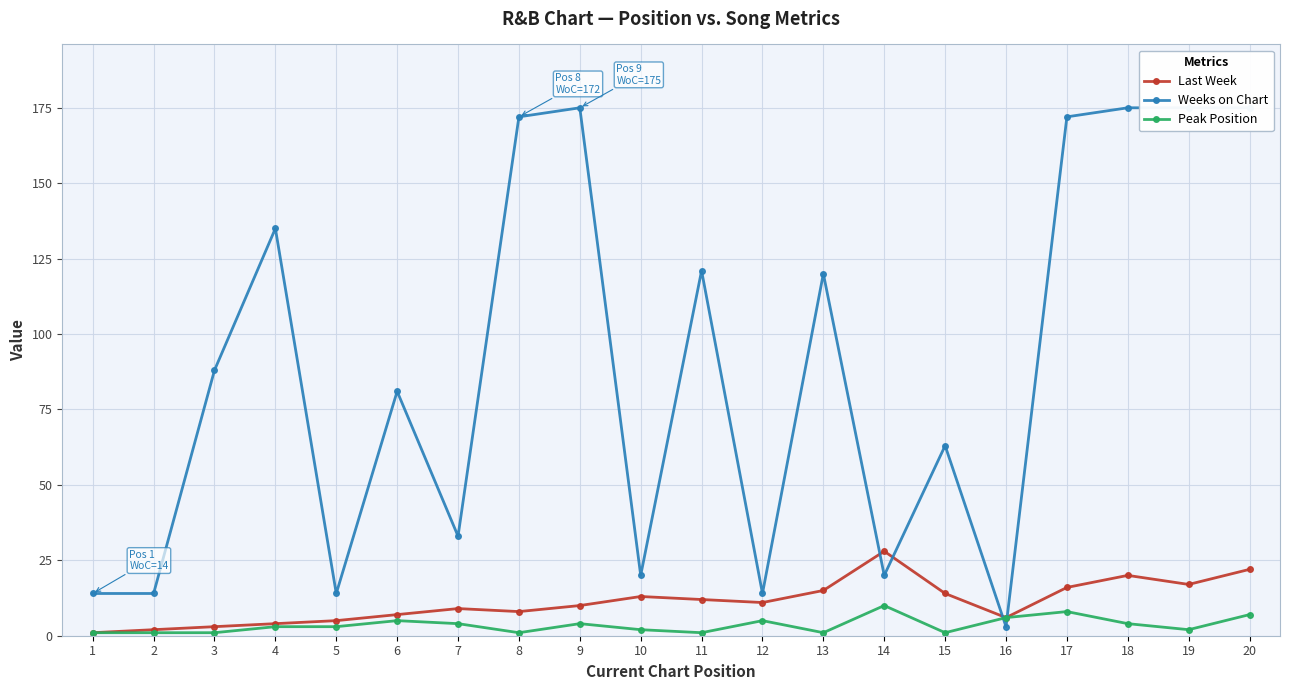

The value of Peak Position at 16 is 6. True or false?

True